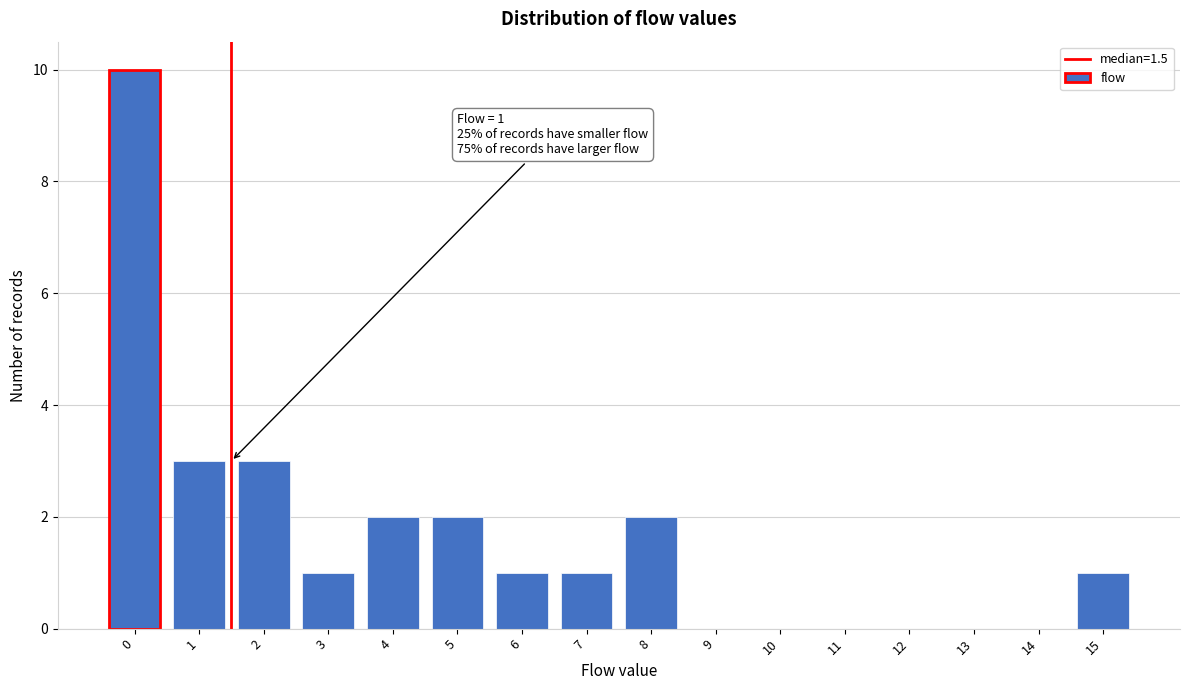

Reading left to right, what are all the values shown in this chart?

0=10	1=3	2=3	3=1	4=2	5=2	6=1	7=1	8=2	9=0	10=0	11=0	12=0	13=0	14=0	15=1